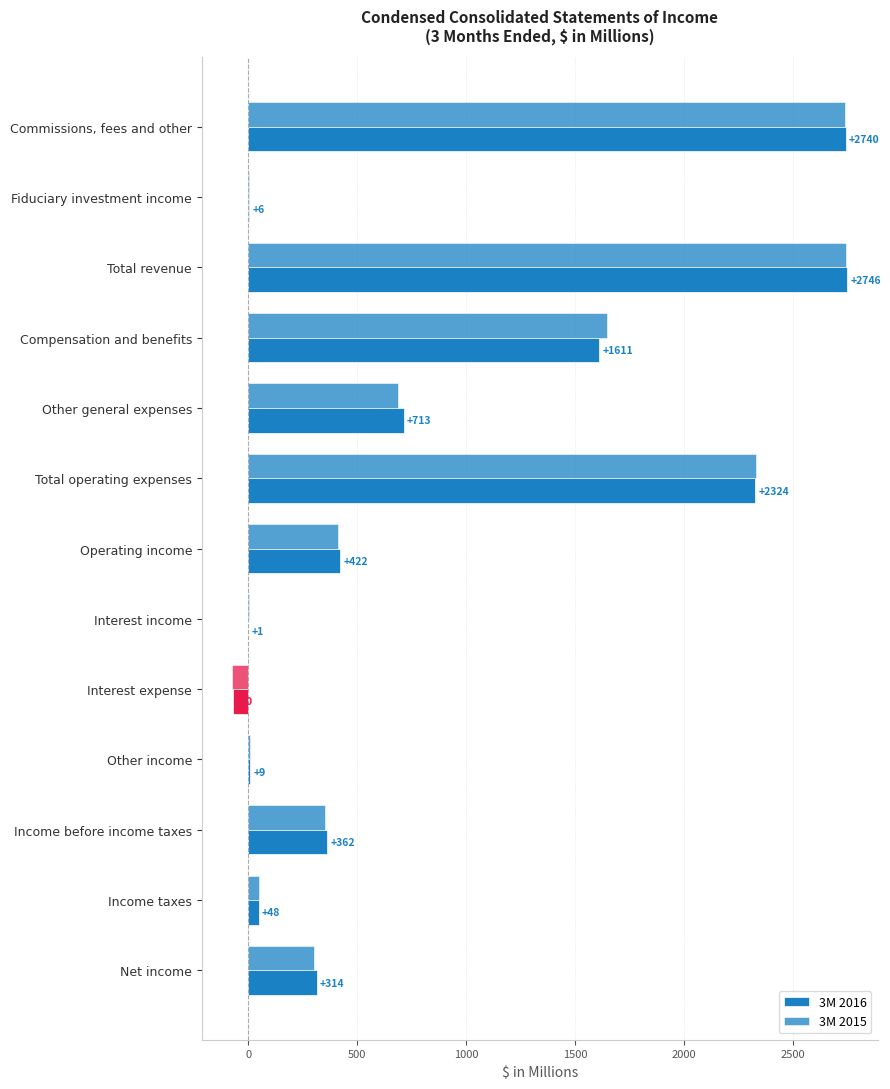

How many data points does each series have?

13